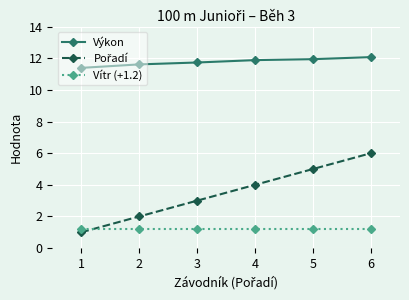

Which series has the largest total across all categories?

Výkon